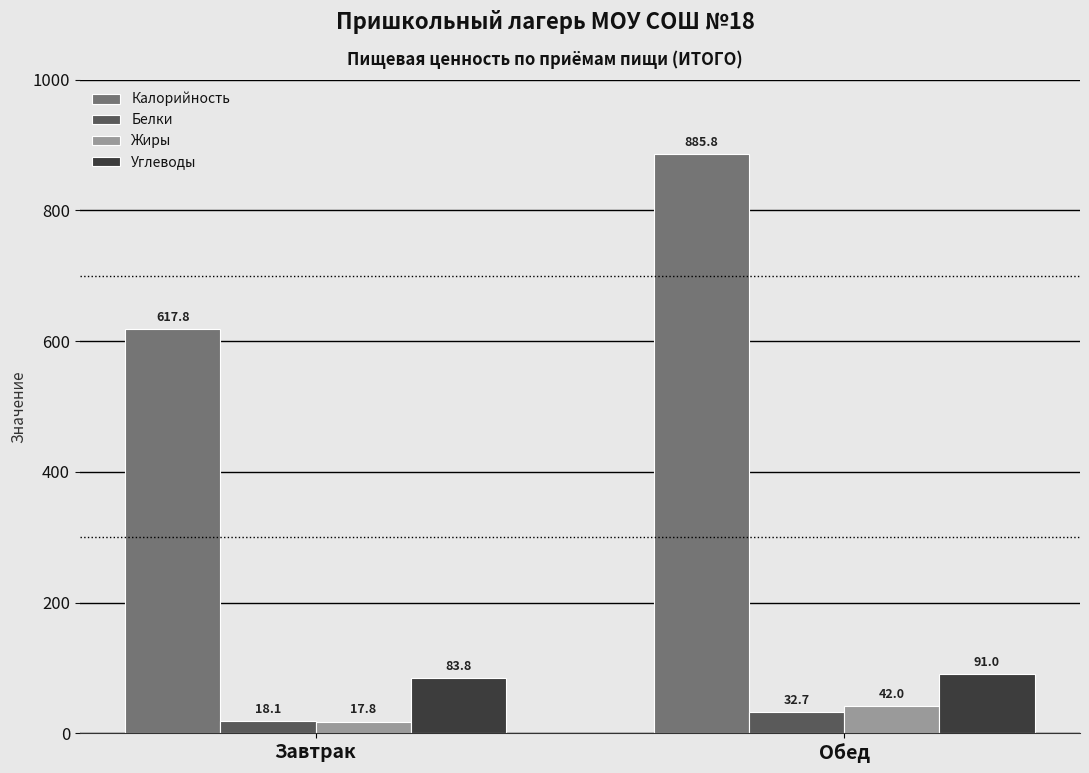

Are the bars grouped side by side (vs. stacked)?

Yes